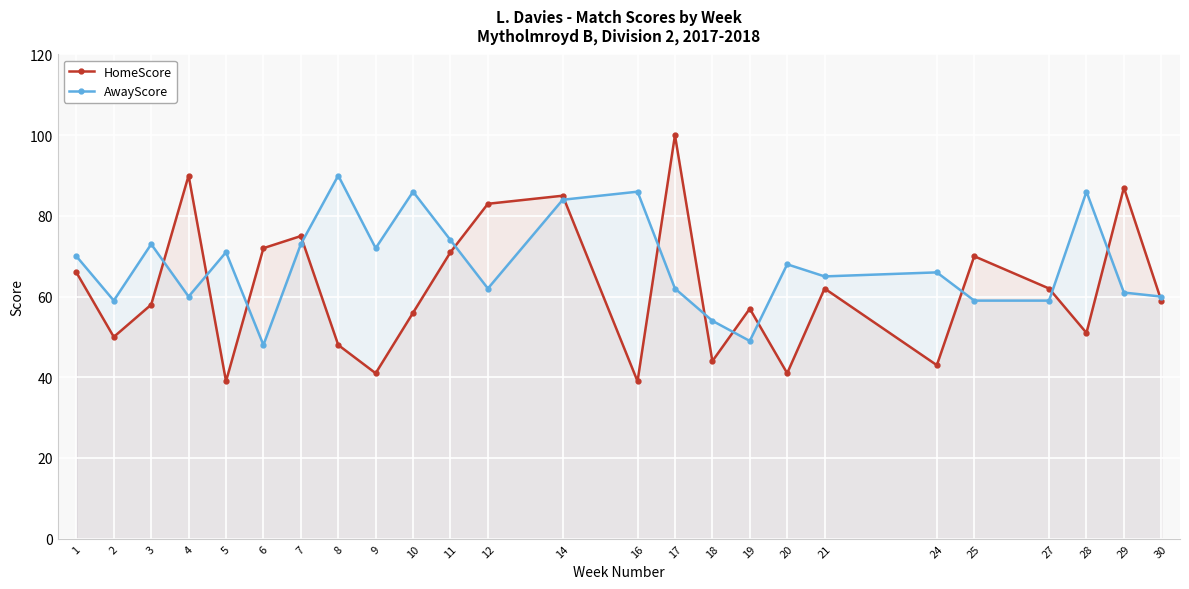

What is the sum of the AwayScore values at 28 and 29?

147